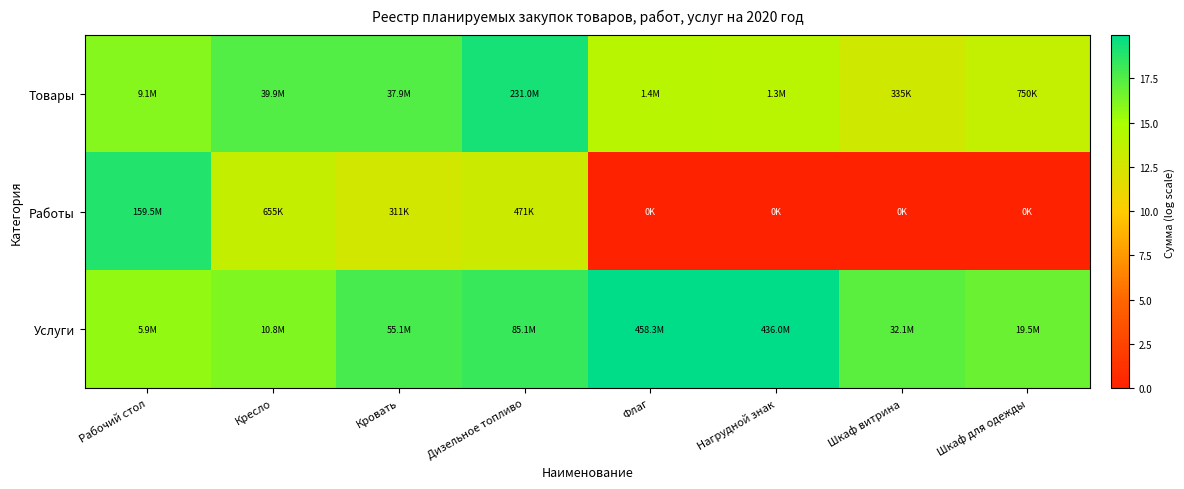

Reading left to right, extract all data points from this chart.

Товары: Рабочий стол=16.0	Кресло=17.5	Кровать=17.5	Дизельное топливо=19.3	Флаг=14.2	Нагрудной знак=14.1	Шкаф витрина=12.7	Шкаф для одежды=13.5
Работы: Рабочий стол=18.9	Кресло=13.4	Кровать=12.6	Дизельное топливо=13.1	Флаг=0.0	Нагрудной знак=0.0	Шкаф витрина=0.0	Шкаф для одежды=0.0
Услуги: Рабочий стол=15.6	Кресло=16.2	Кровать=17.8	Дизельное топливо=18.3	Флаг=19.9	Нагрудной знак=19.9	Шкаф витрина=17.3	Шкаф для одежды=16.8